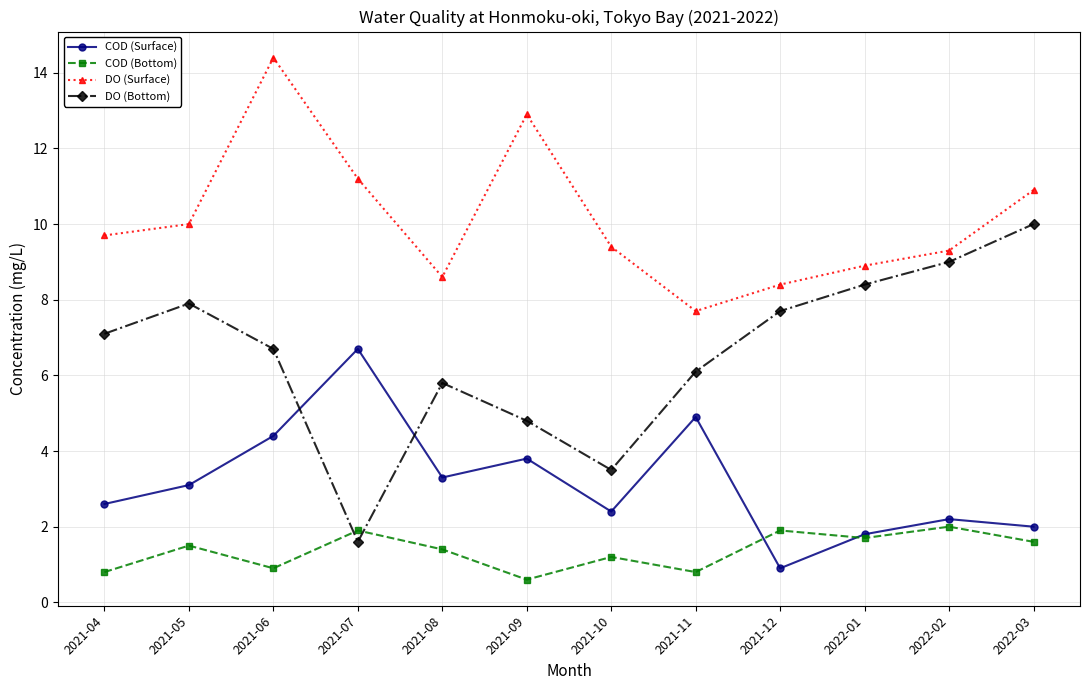

In DO (Bottom), how many points are lower than both neighbors (excluding endpoints)?

2